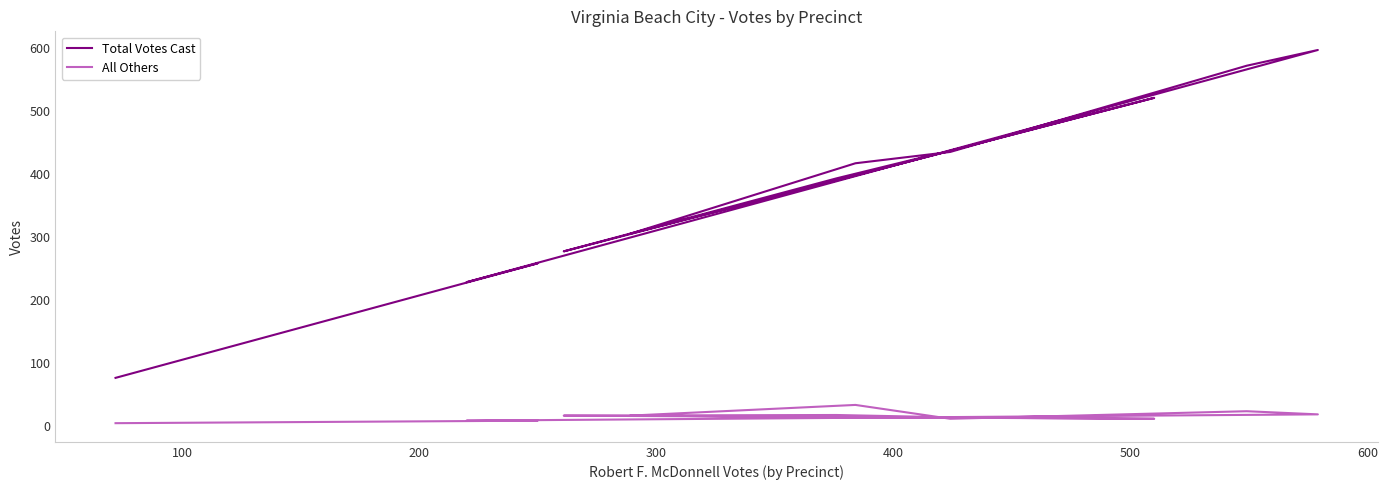

True or false: Total Votes Cast and All Others intersect in this chart.

False